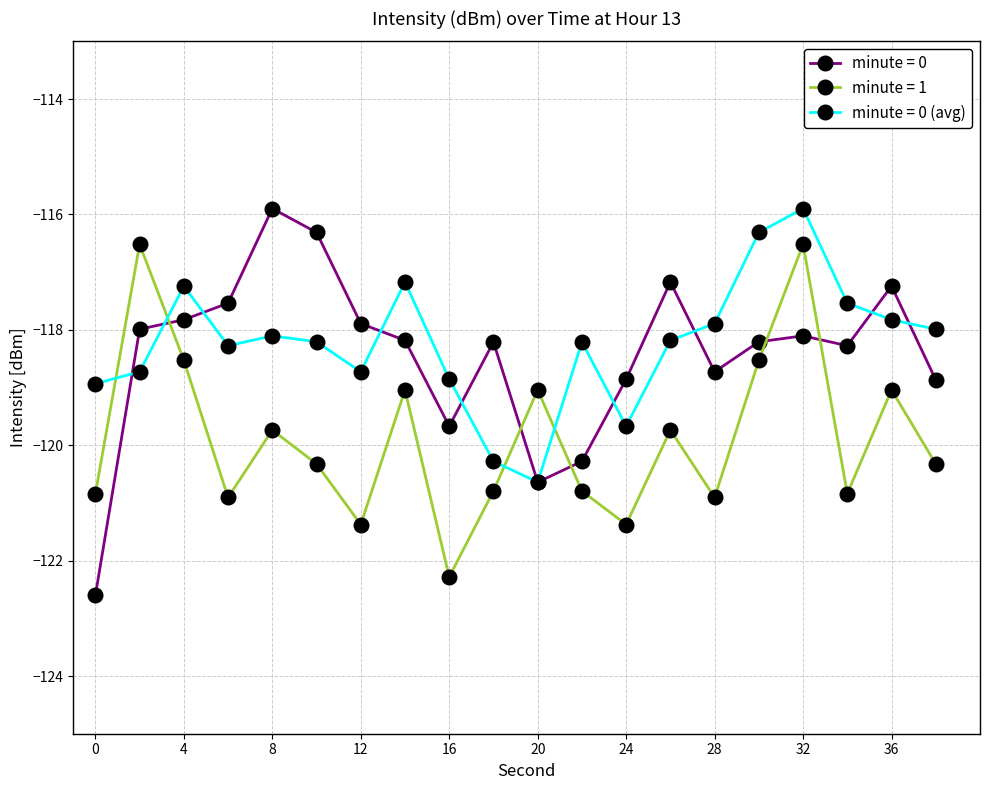

How many lines are shown in the chart?

3